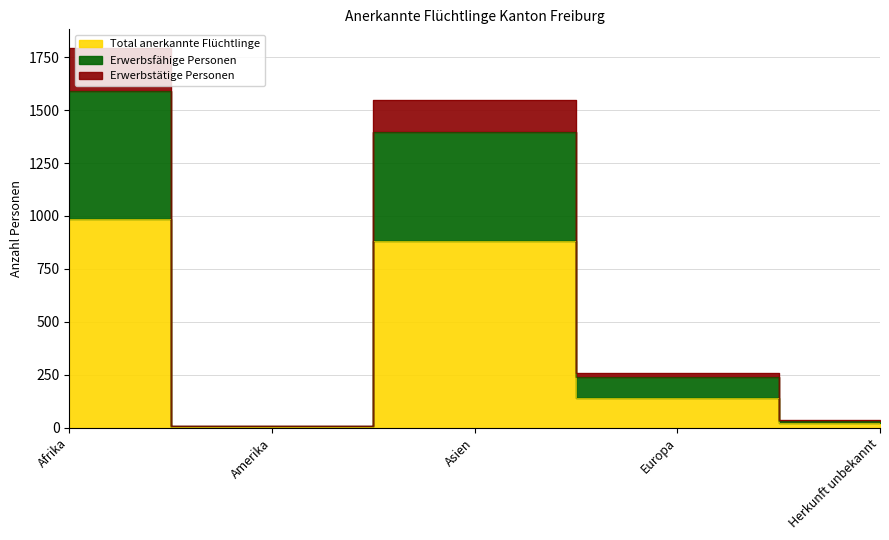

How many interior local peaks does the Erwerbstätige Personen series have?

1